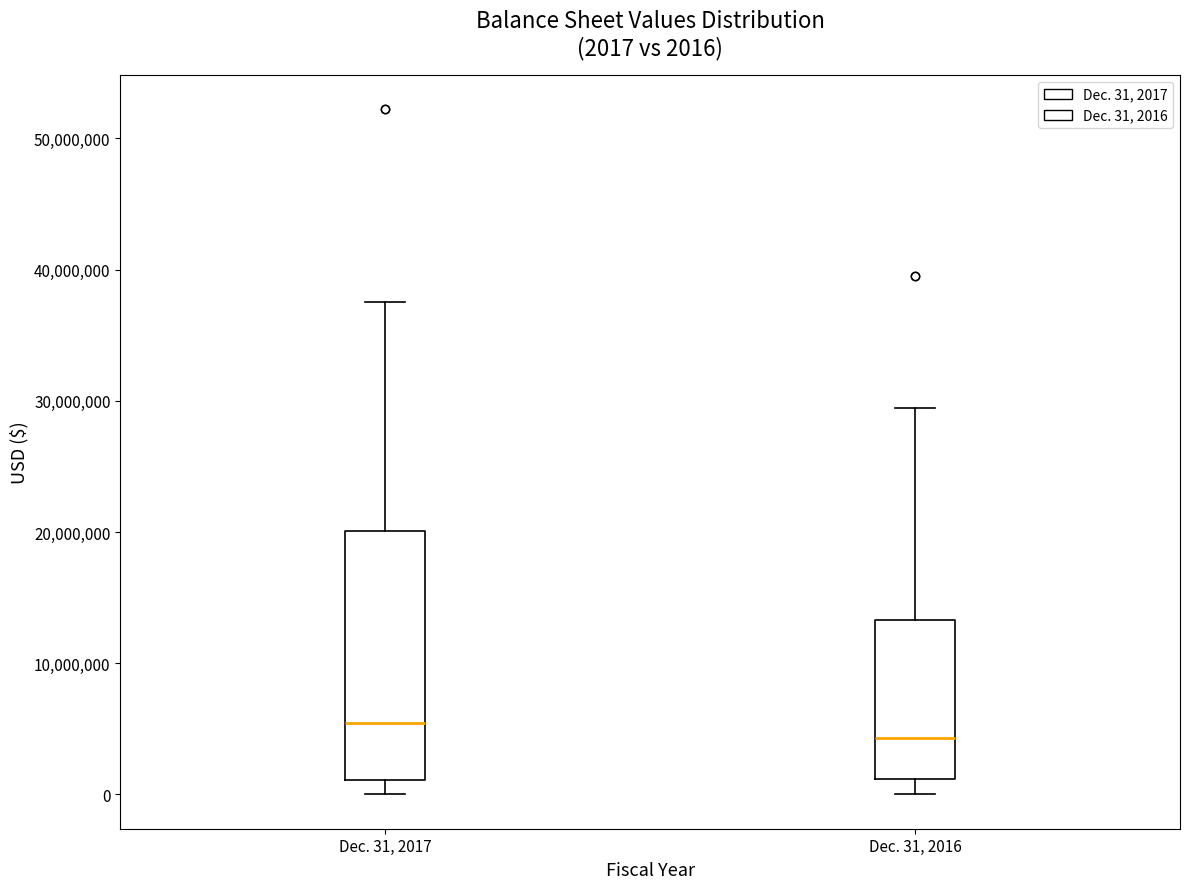

Which box is the tallest, from its lower edge to its upper edge?

Dec. 31, 2017